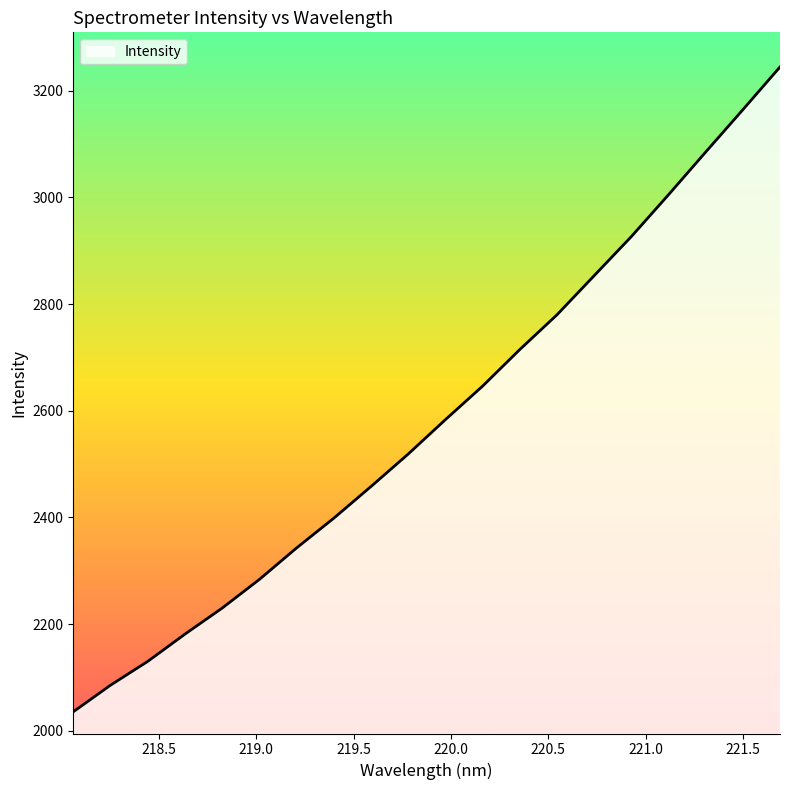

What is the minimum value shown in the chart?

2035.8